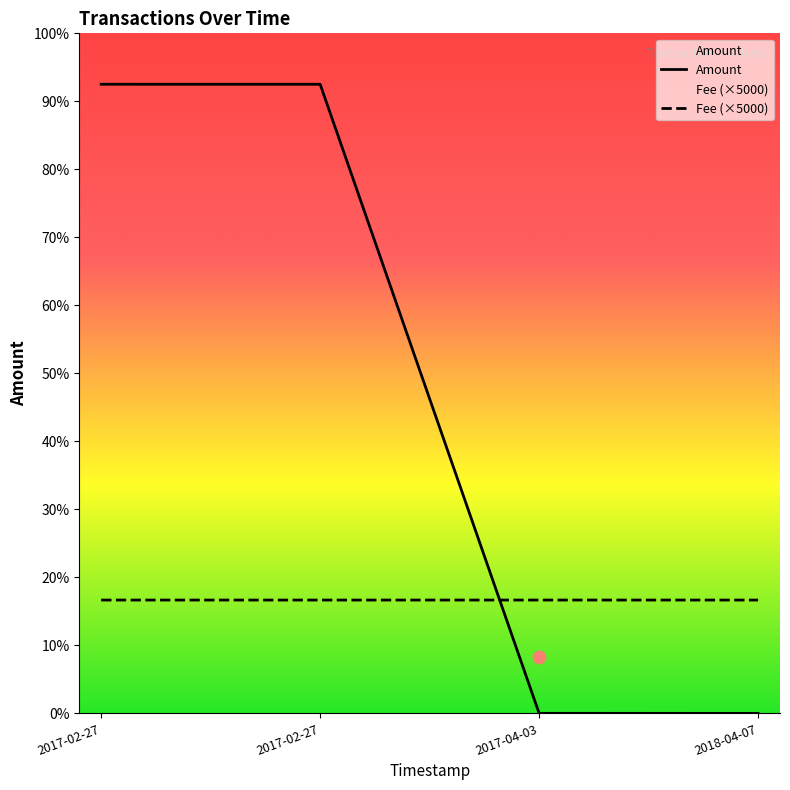

Which series reaches the minimum Y coordinate?

Amount